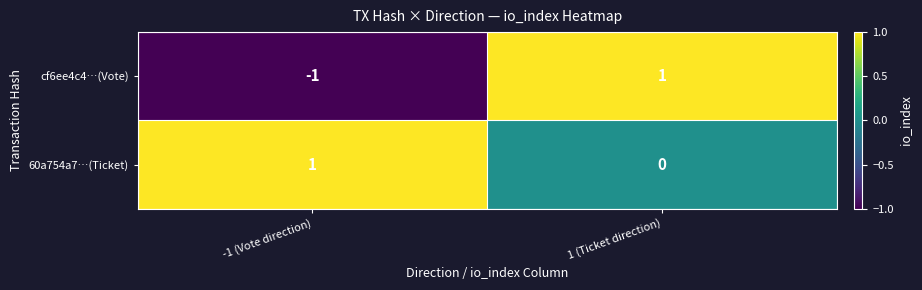

Where is cf6ee4c4…(Vote) nearest to the value 0?

-1 (Vote direction)